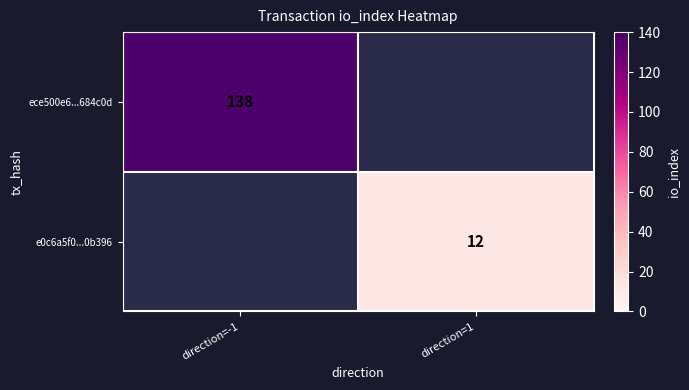

The value of e0c6a5f0...0b396 at direction=1 is 12. True or false?

True